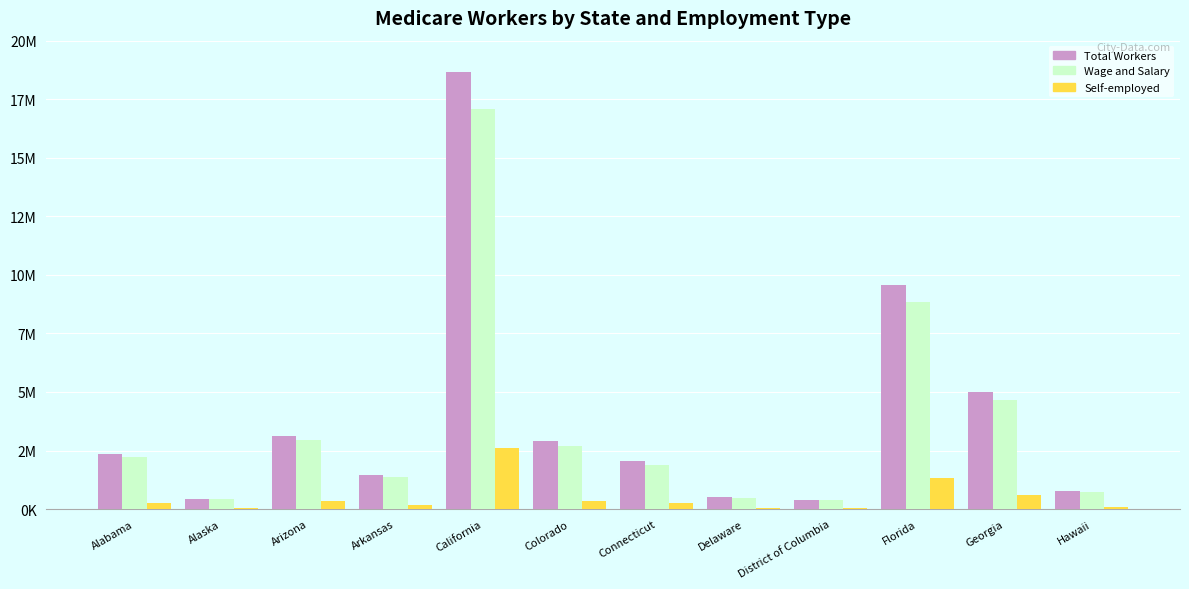

Reading left to right, what are all the values shown in this chart?

Total Workers: 2359370	438328	3136785	1451130	18675359	2896302	2030951	504696	397269	9575987	5008808	769013
Wage and Salary: 2217816	414851	2956646	1361873	17082220	2713228	1893940	483262	377073	8822357	4675783	723718
Self-employed: 264597	48178	334175	162314	2619080	354588	238148	39728	42801	1314314	620941	77919